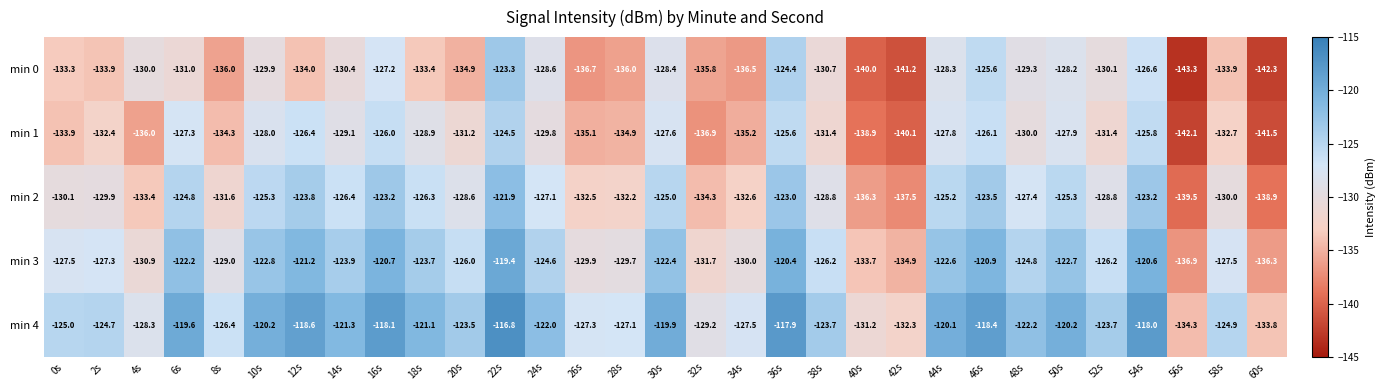

The min 0 series shows -124.4 at 36s. True or false?

True